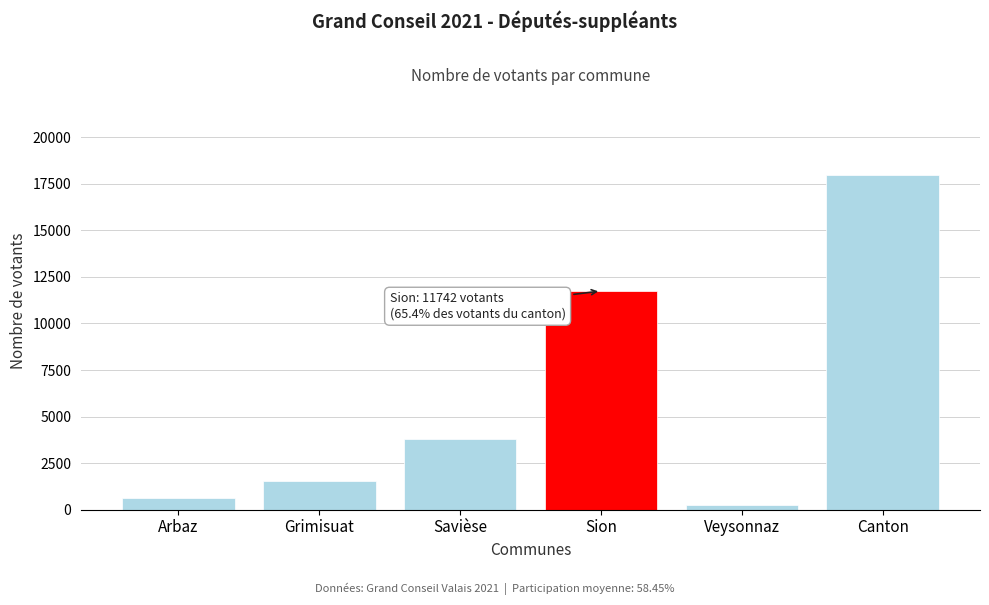

Reading left to right, what are all the values shown in this chart?

Arbaz=608	Grimisuat=1547	Savièse=3796	Sion=11742	Veysonnaz=256	Canton=17949